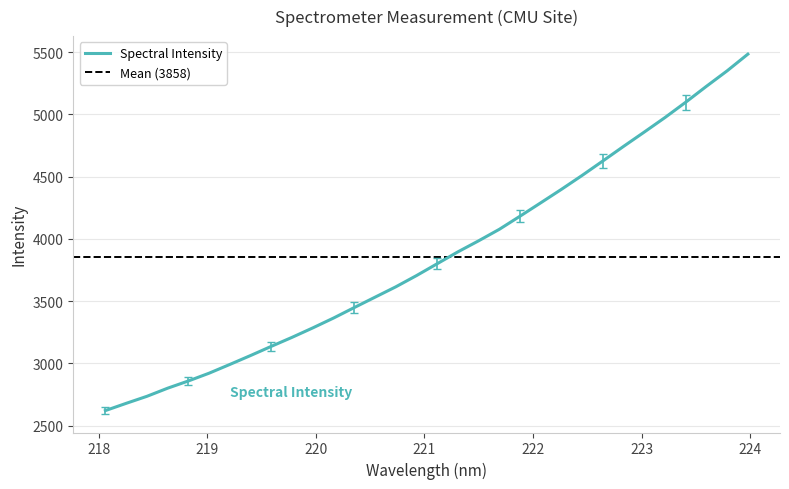

At which category does the chart reach its minimum across all series?

218.0596